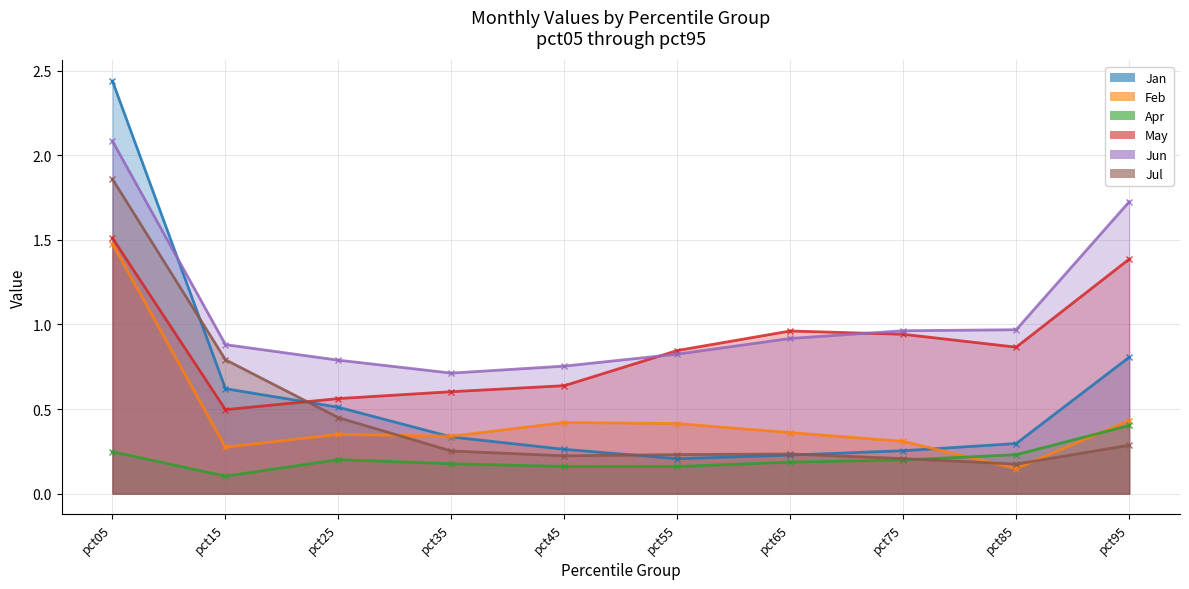

How many interior local valleys does the Jun series have?

1